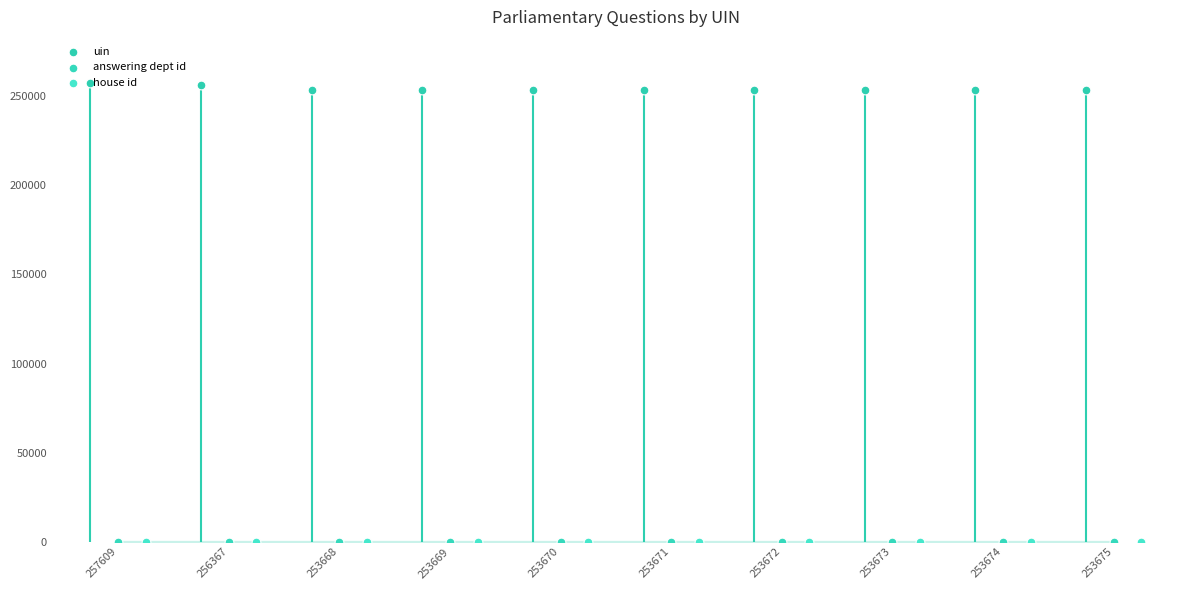

Which series contains the lowest Y value?

house id